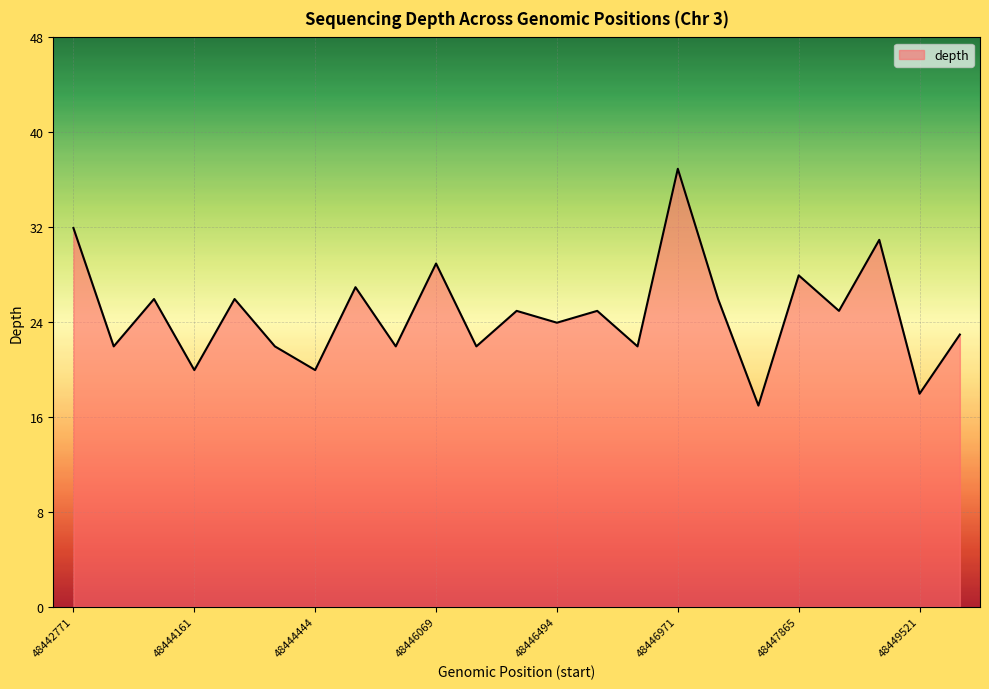

What is the greatest value displayed?

37